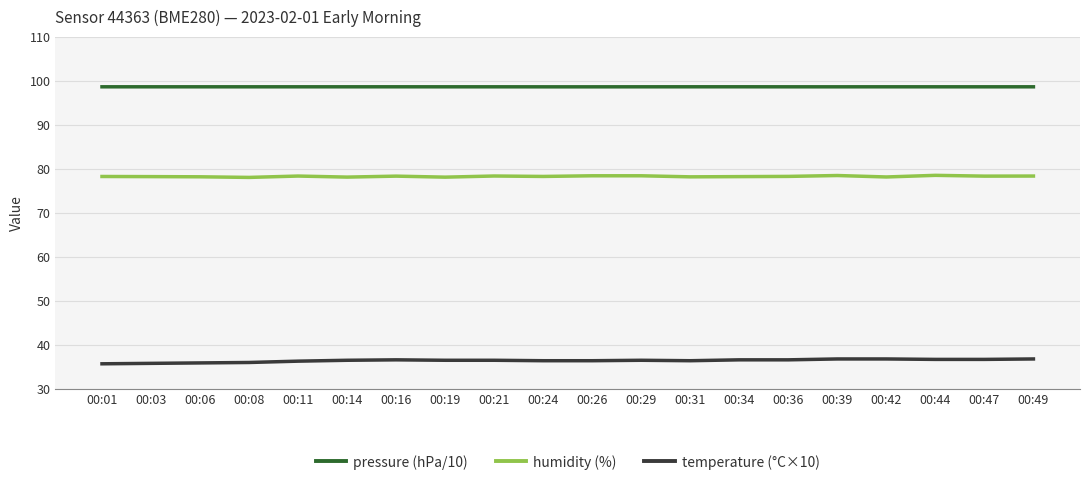

True or false: temperature (°C×10) and pressure (hPa/10) intersect in this chart.

False